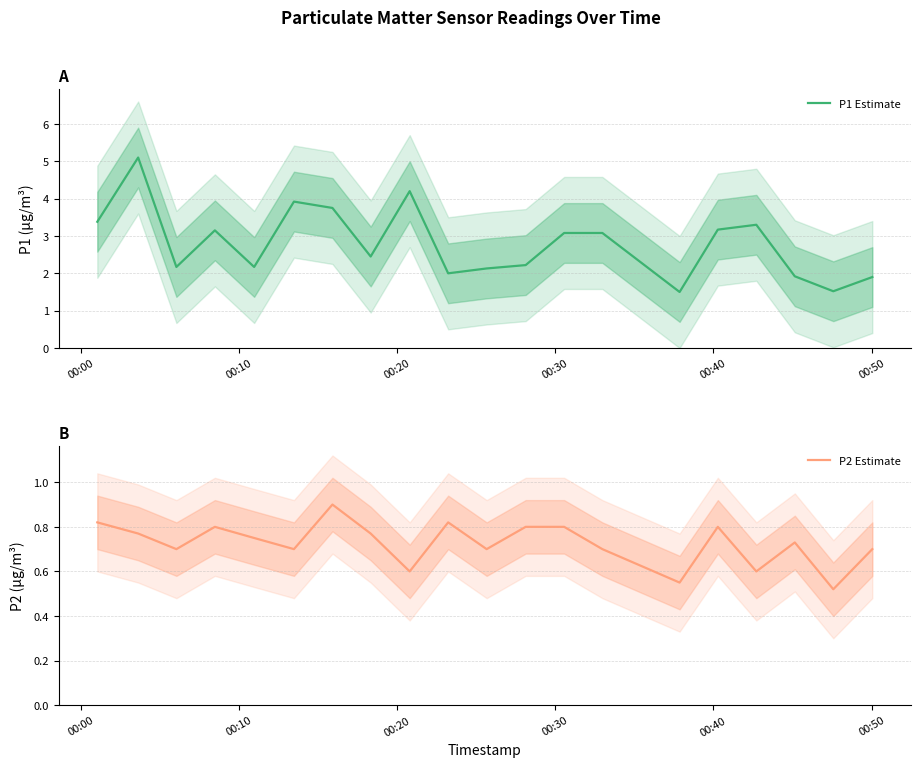

Is it true that P2 Estimate equals 1.2 at 00:30?

False